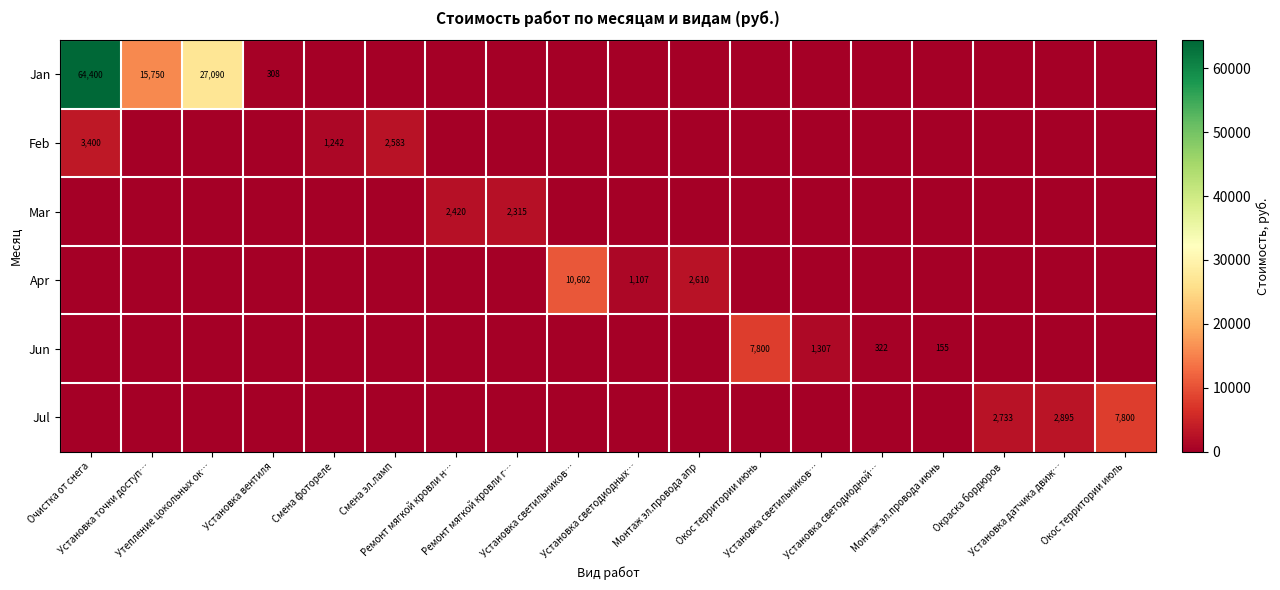

Count the number of categories in the chart.

18